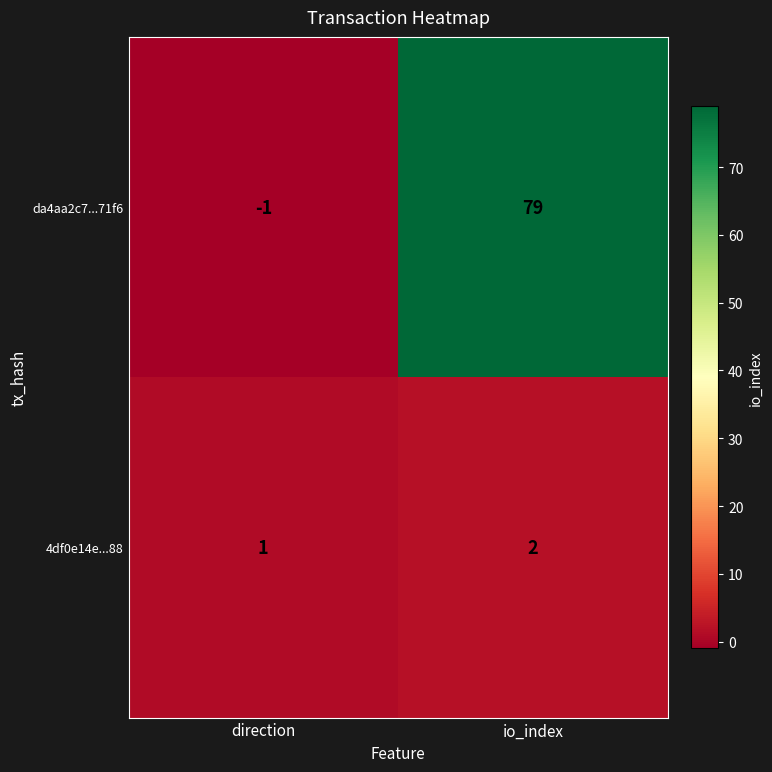

What is the difference between the da4aa2c7...71f6 values at io_index and direction?

80